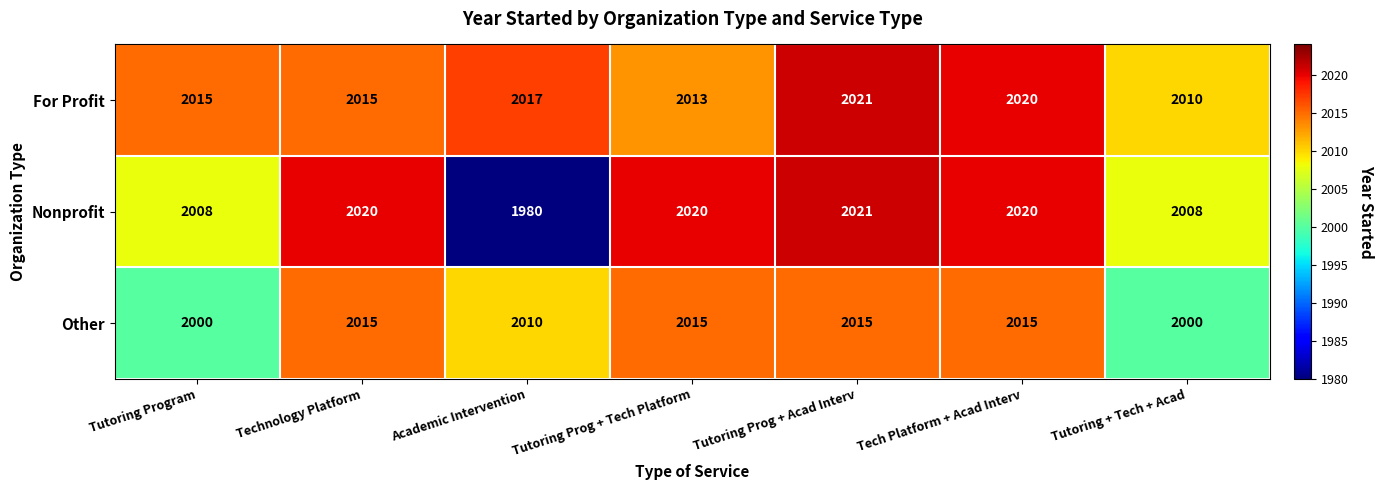

How many Other values are between 2000 and 2015?

7